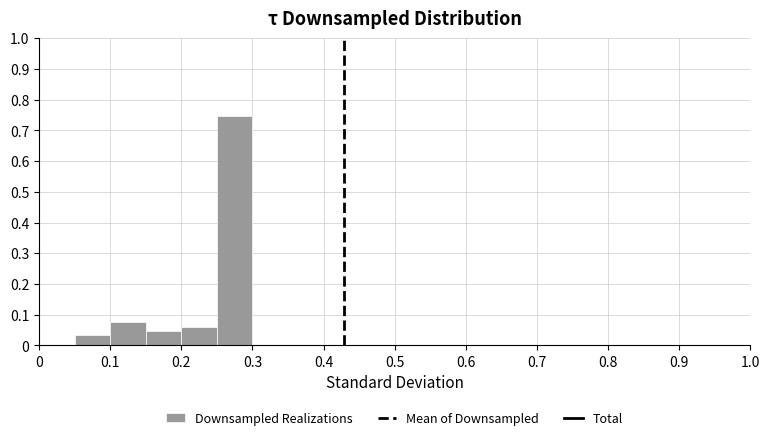

Reading left to right, list every bar in this chart as the range it spans on the x-axis followed by its height. The values are not printed on the chart, so give them approximately, as read against the axis.

0.00 to 0.05: 0
0.05 to 0.10: 0.03
0.10 to 0.15: 0.08
0.15 to 0.20: 0.05
0.20 to 0.25: 0.06
0.25 to 0.30: 0.75
0.30 to 0.35: 0
0.35 to 0.40: 0
0.40 to 0.45: 0
0.45 to 0.50: 0
0.50 to 0.55: 0
0.55 to 0.60: 0
0.60 to 0.65: 0
0.65 to 0.70: 0
0.70 to 0.75: 0
0.75 to 0.80: 0
0.80 to 0.85: 0
0.85 to 0.90: 0
0.90 to 0.95: 0
0.95 to 1.00: 0